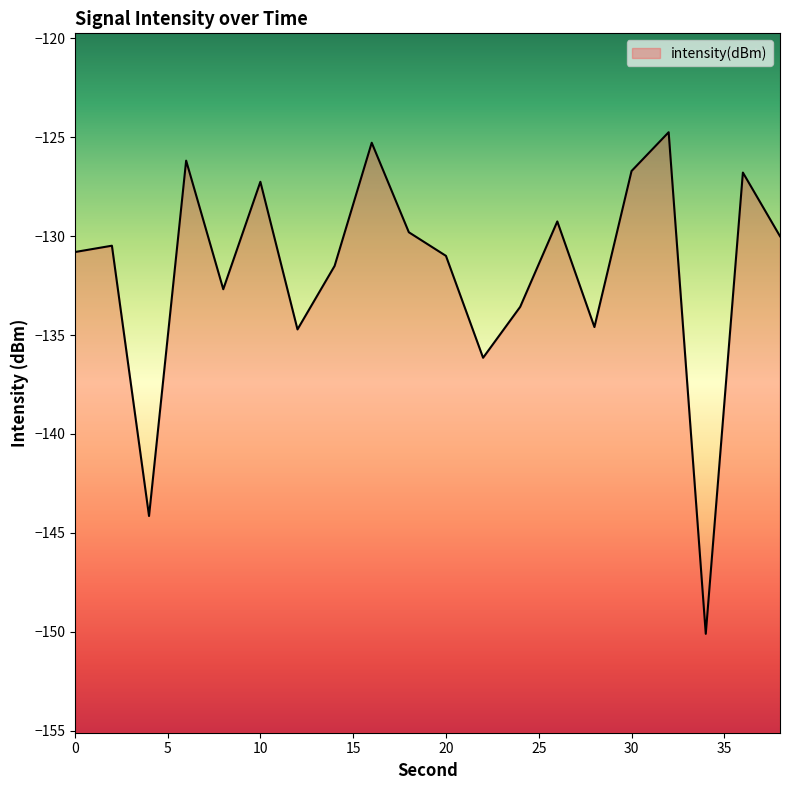

How many points are higher than both their immediate neighbors (excluding endpoints)?

7